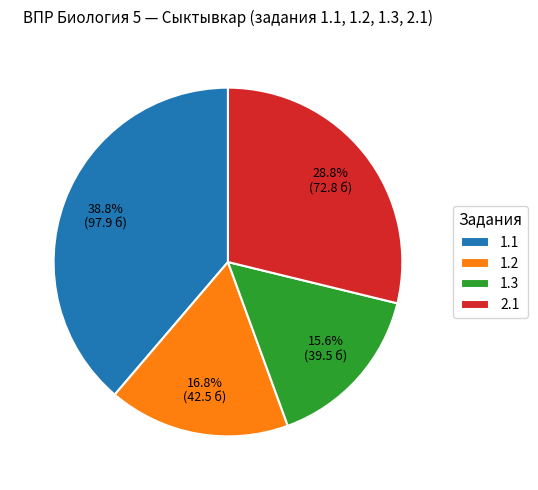

True or false: 1.3 accounts for 16% of the total.

True